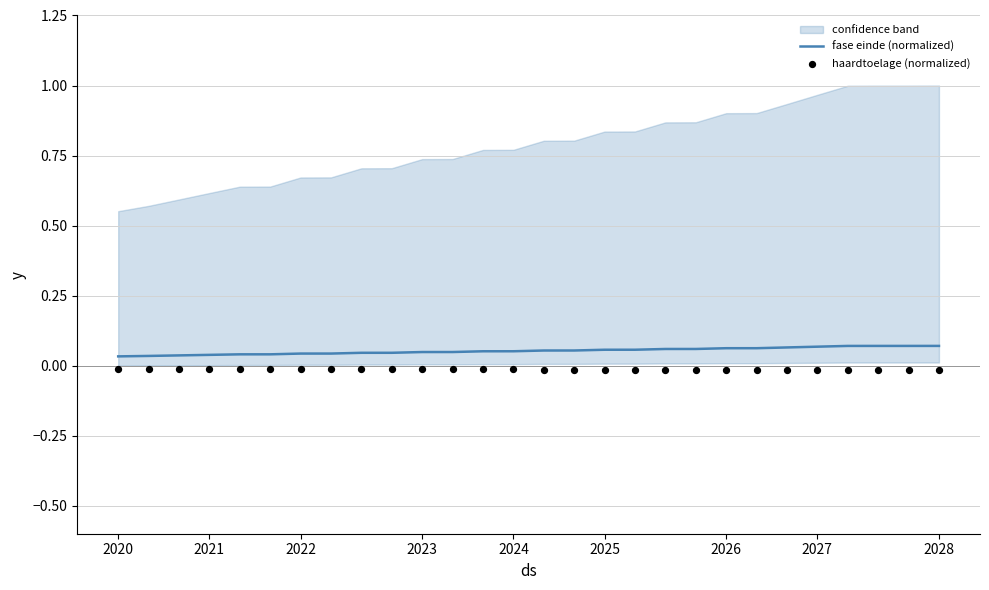

What are all the series names shown in the legend?

fase einde (normalized), haardtoelage (normalized)